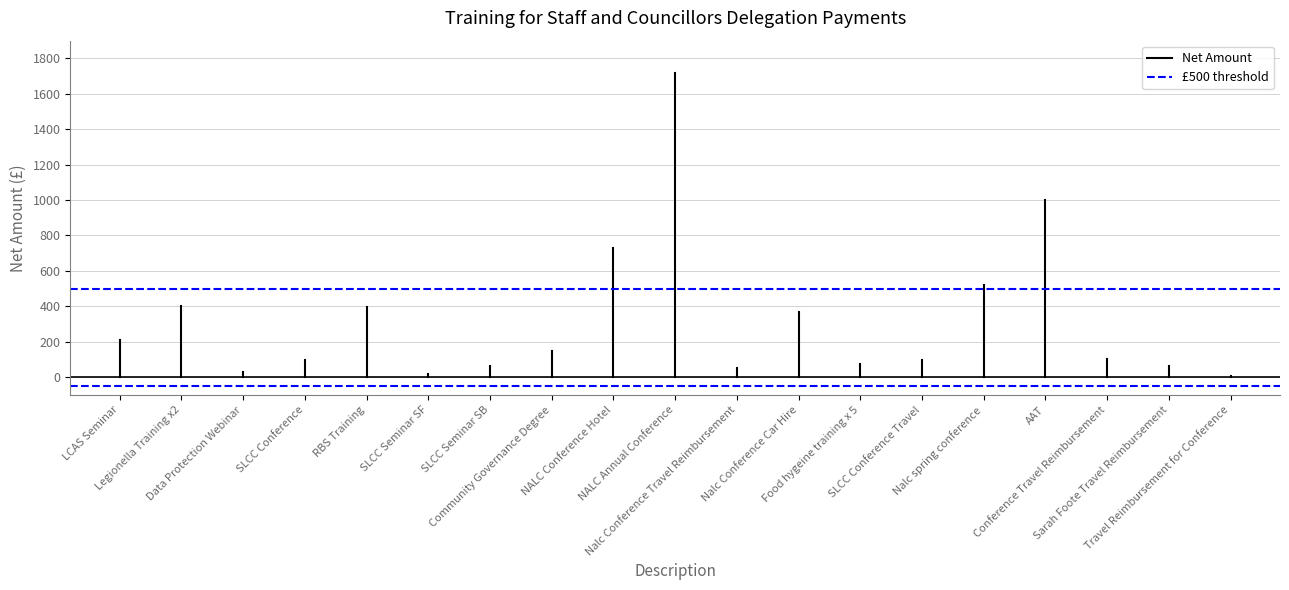

Is the value of Net Amount at LCAS Seminar greater than the value of £500 threshold at Legionella Training x2?

No